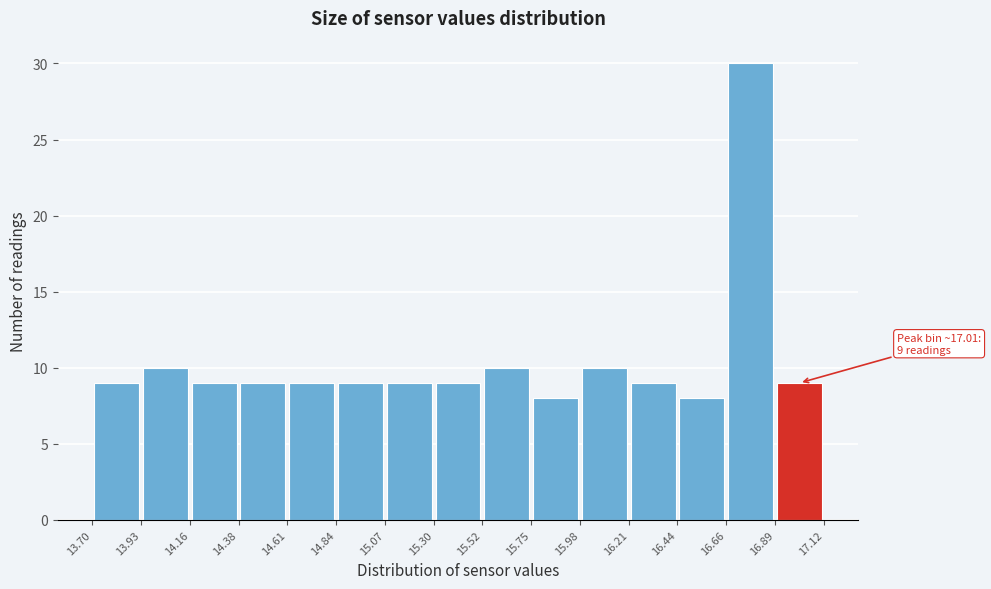

Which range on the x-axis has the tallest bar?

16.66 to 16.89